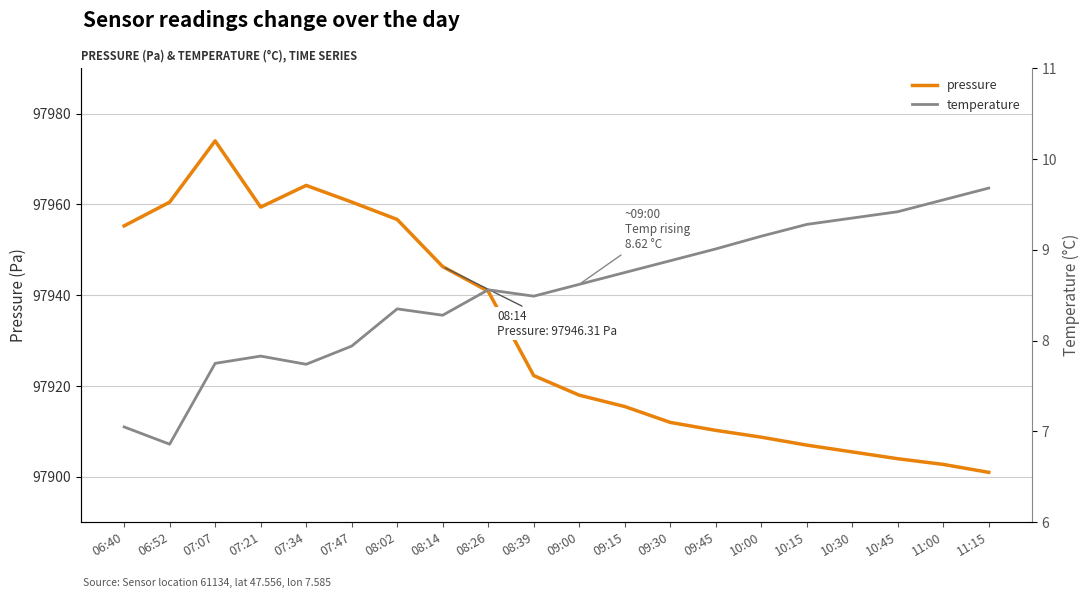

True or false: temperature and pressure cross at least once.

False